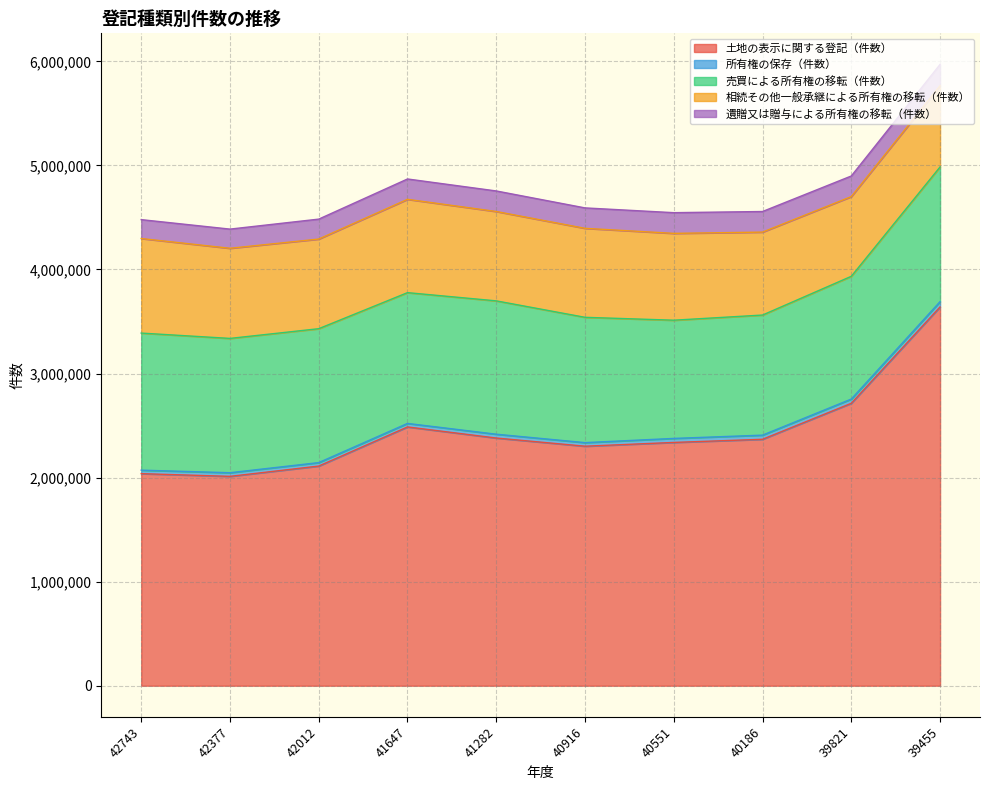

How many lines are shown in the chart?

5